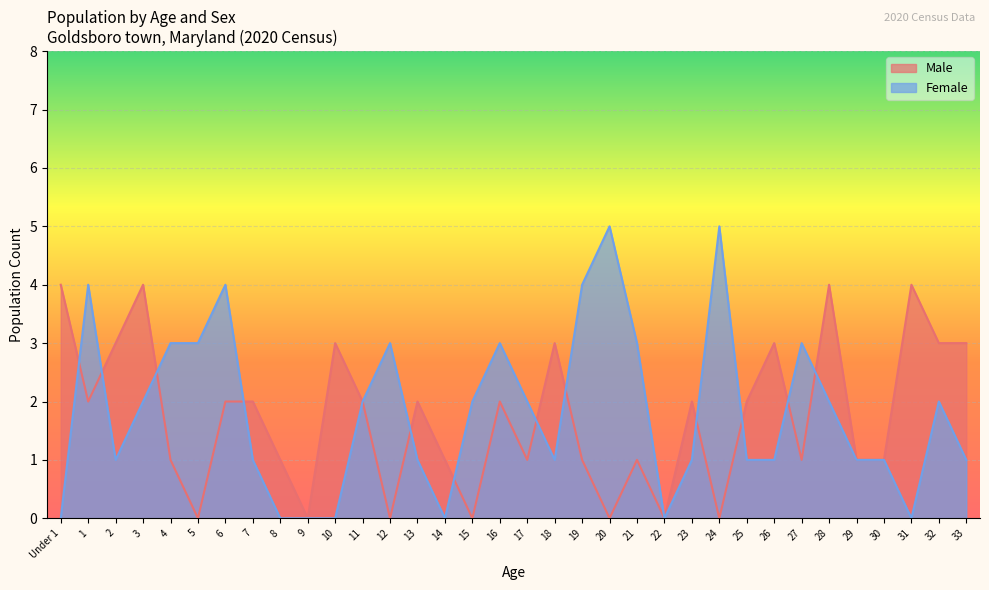

Read the Female value at 15.

2